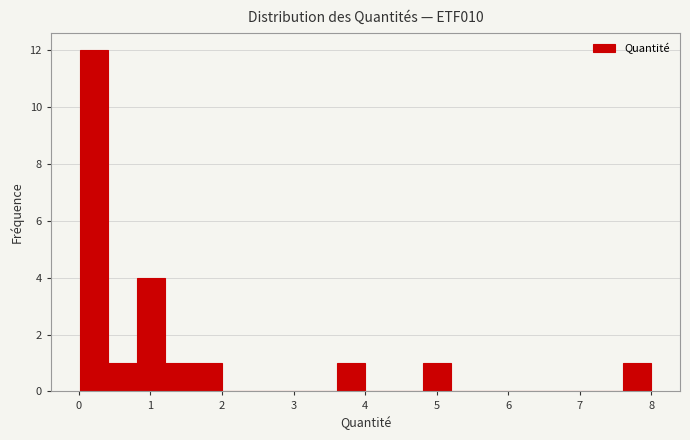

Around what value on the x-axis is the tallest bar? Give the approximate position of its centre, as read against the axis.

0.2